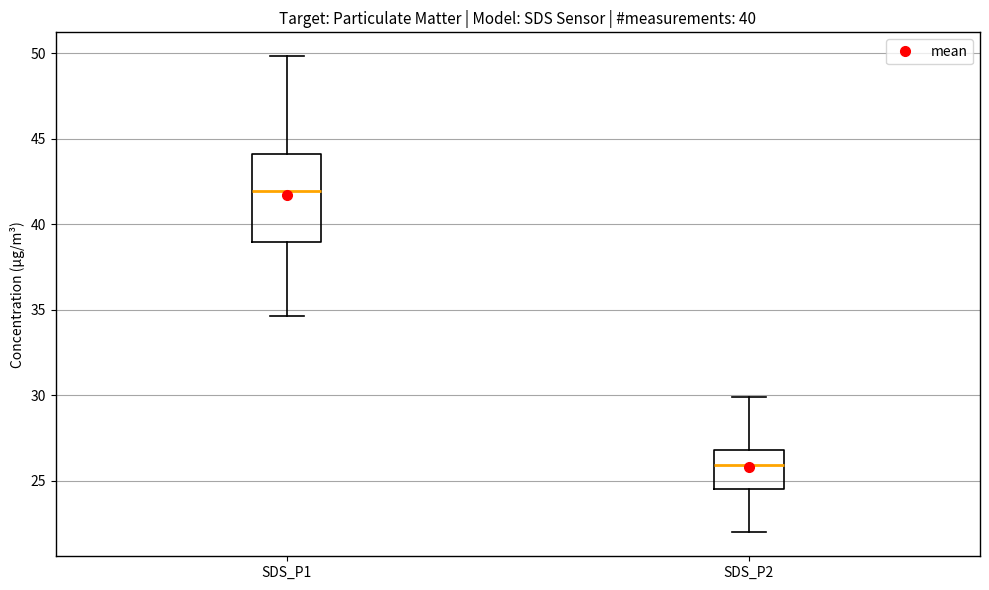

Reading left to right, read every box against the y-axis: the position of its median line, the range the box covers, and the ends of its whiskers. The values are not printed on the chart, so give them approximately, as read against the axis.

SDS_P1: median 42.0, box 39.0 to 44.0, whiskers 34.5 to 50.0
SDS_P2: median 26.0, box 24.5 to 27.0, whiskers 22.0 to 30.0